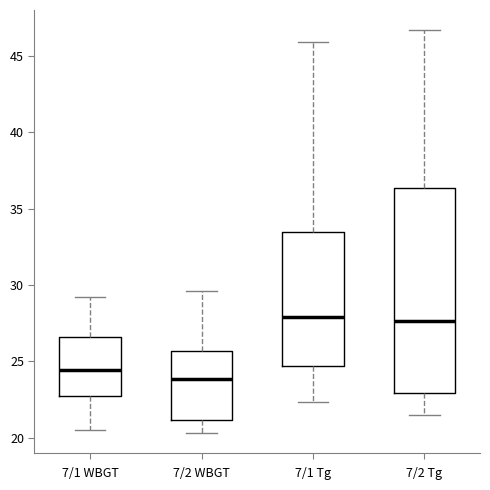

Where does the lower whisker of the box for 7/1 WBGT end on the y-axis? The values are not printed on the chart, so give them approximately, as read against the axis.

20.5